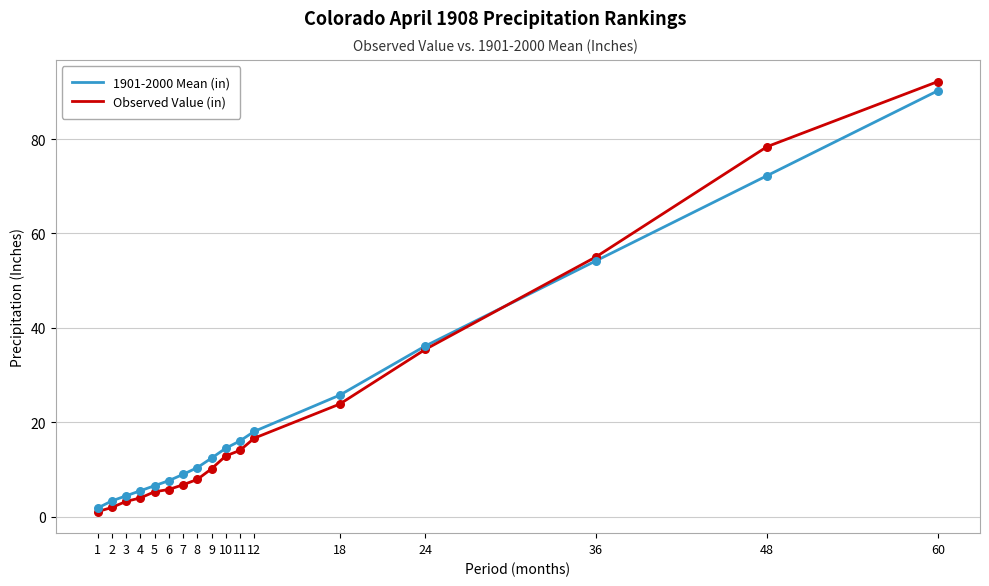

What is the total value across all series at 12?

34.7